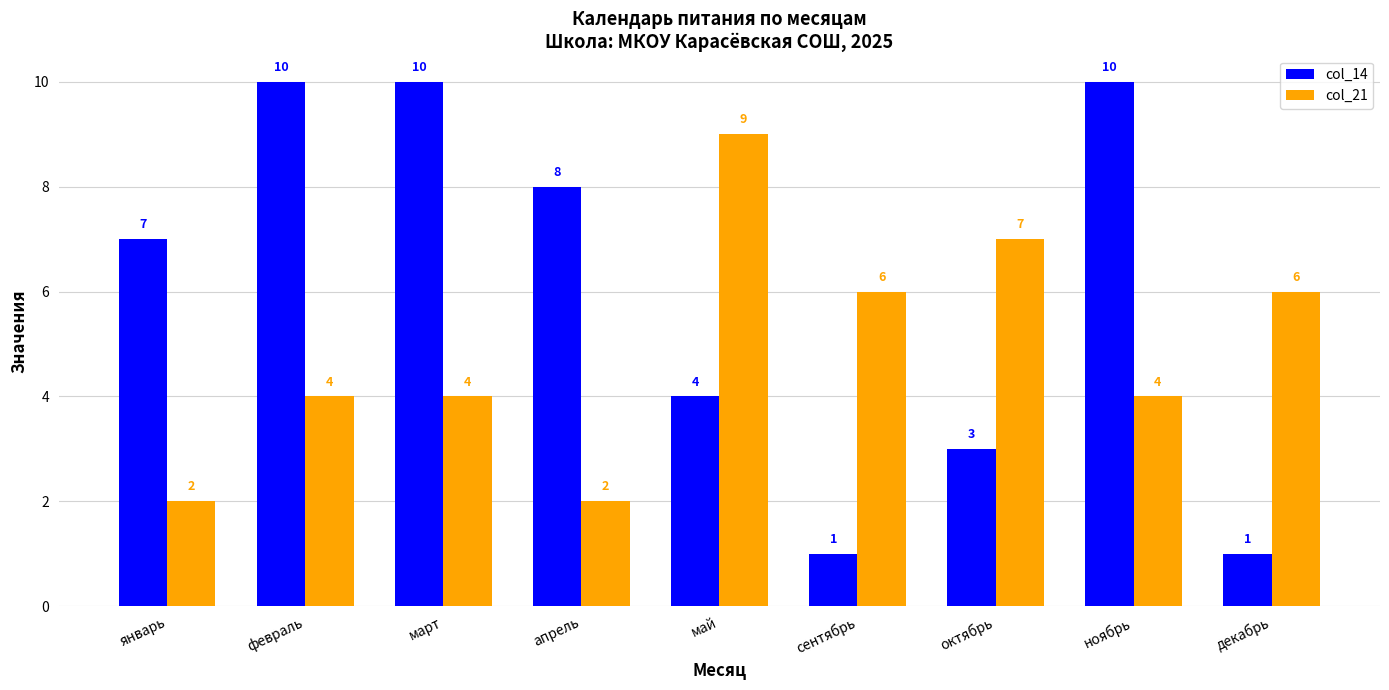

What is the total value across all series at ноябрь?

14